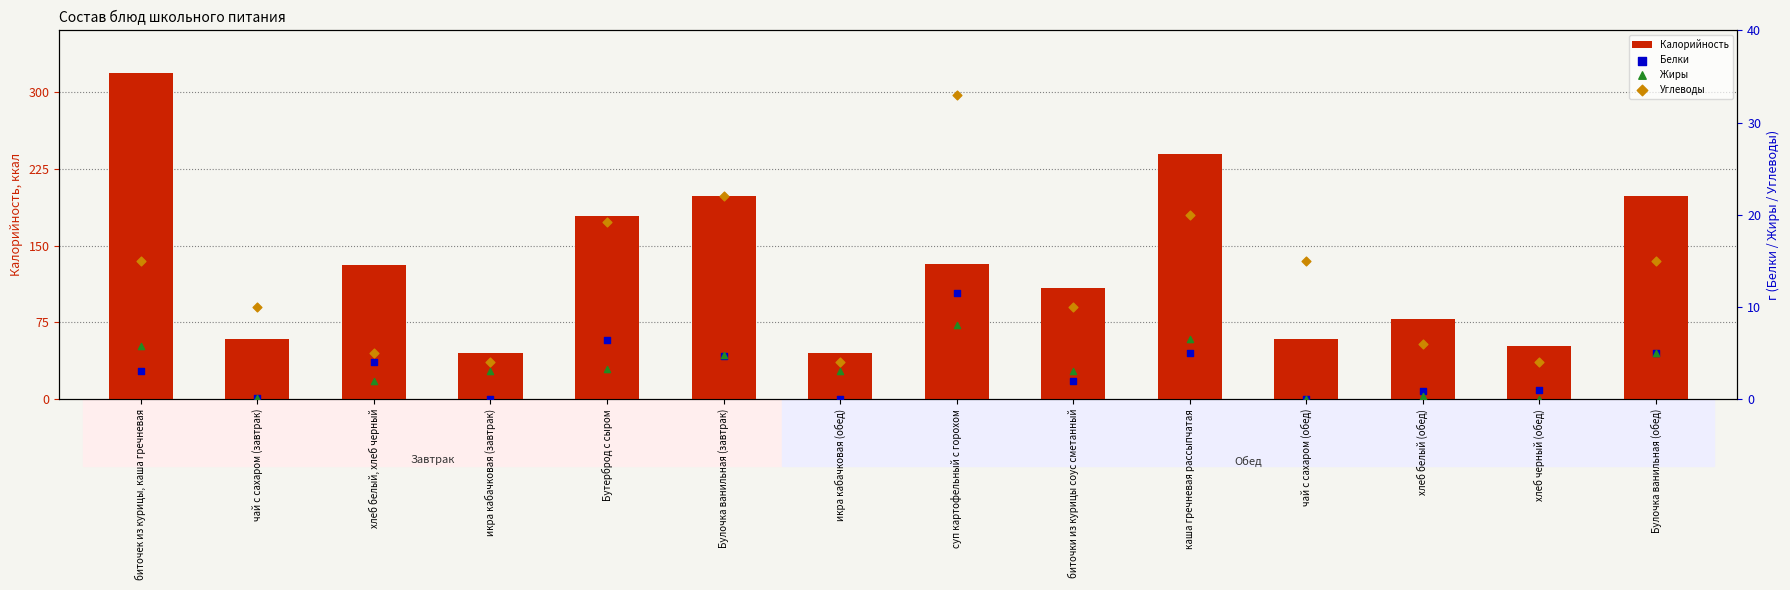

Which series has the largest total across all categories?

Калорийность